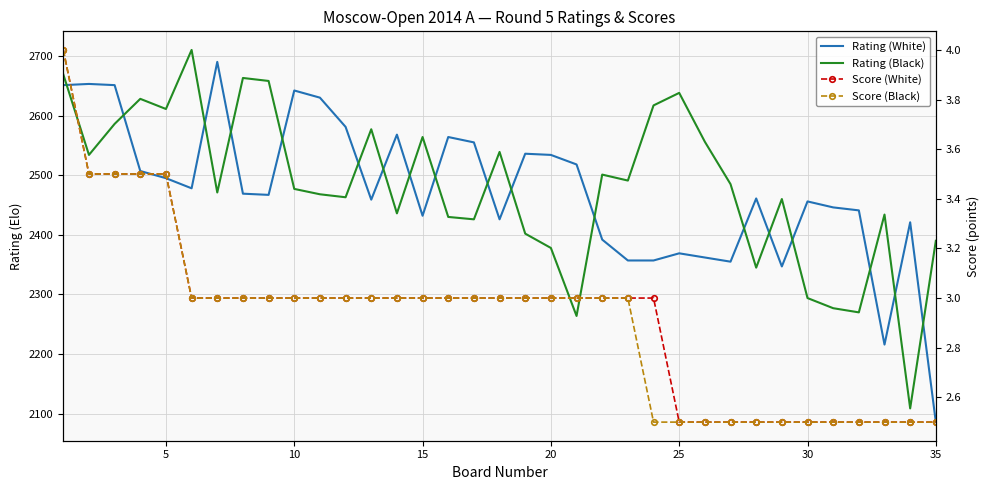

How many lines are shown in the chart?

4